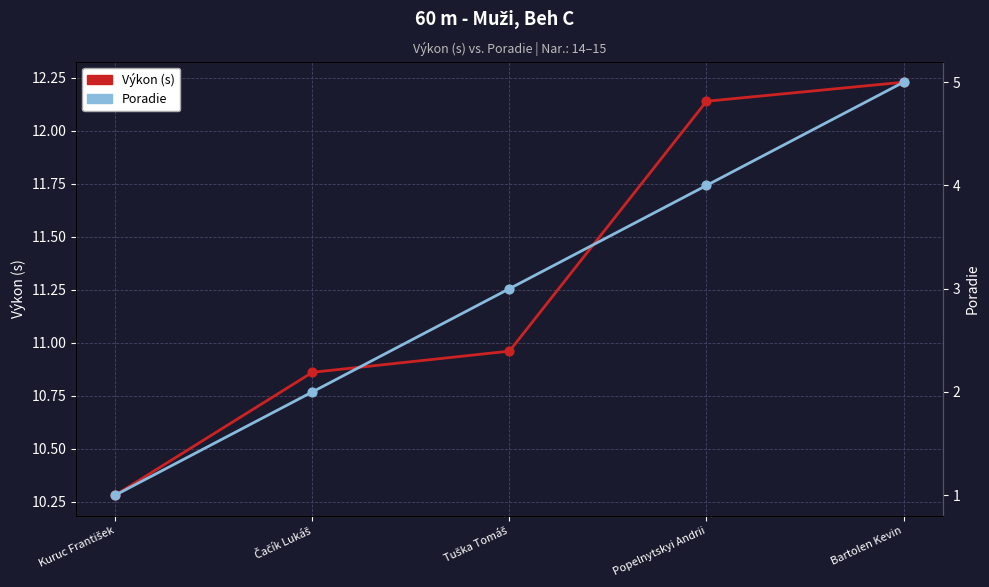

Which series contains the lowest Y value?

Poradie